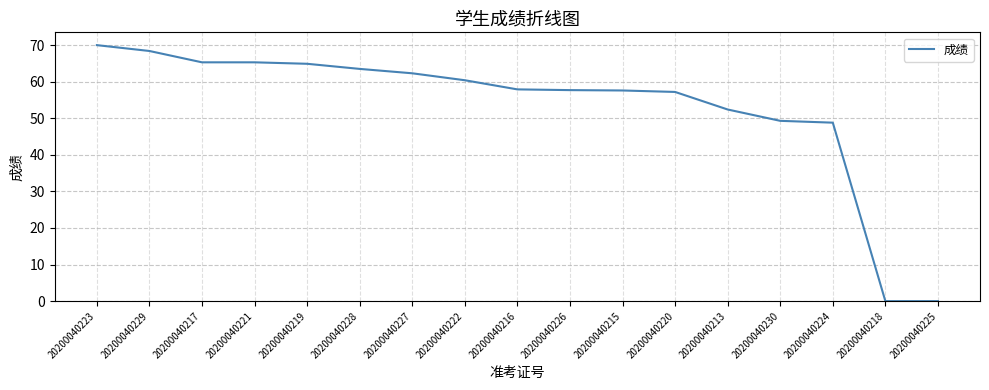

Which has a higher value, 20200040216 or 20200040221?

20200040221